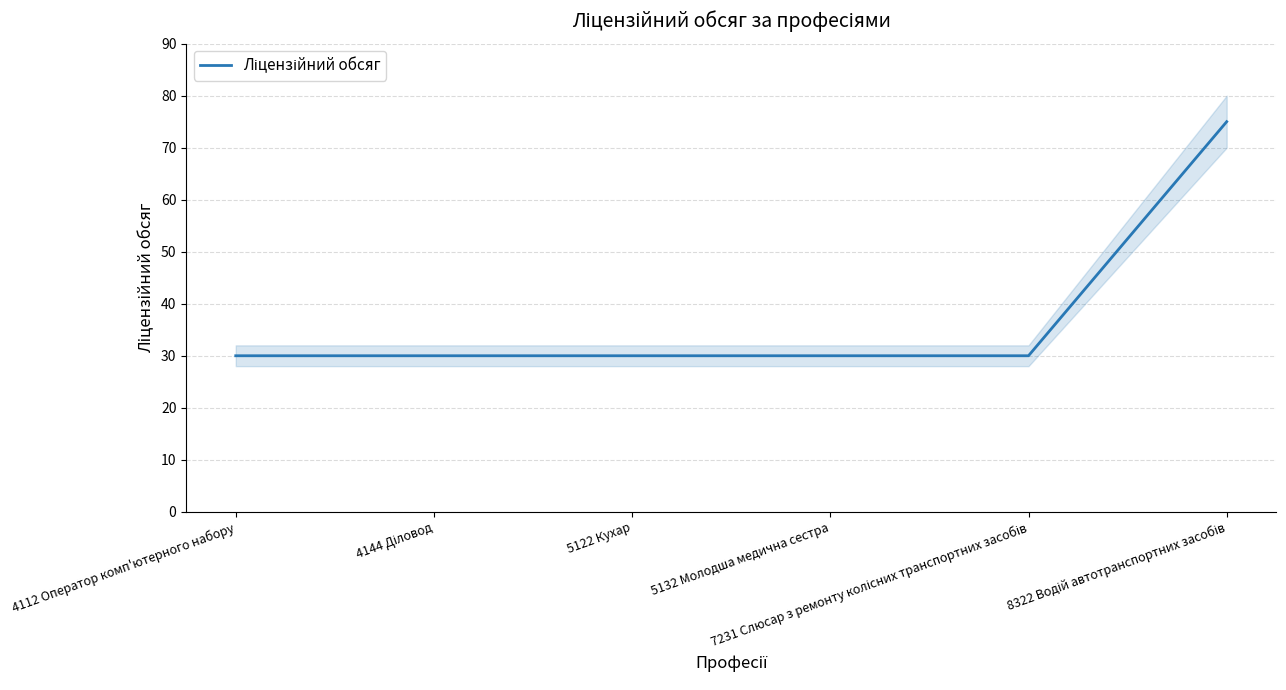

List the labels in order of value, largest first.

8322 Водій автотранспортних засобів, 4112 Оператор комп'ютерного набору, 4144 Діловод, 5122 Кухар, 5132 Молодша медична сестра, 7231 Слюсар з ремонту колісних транспортних засобів